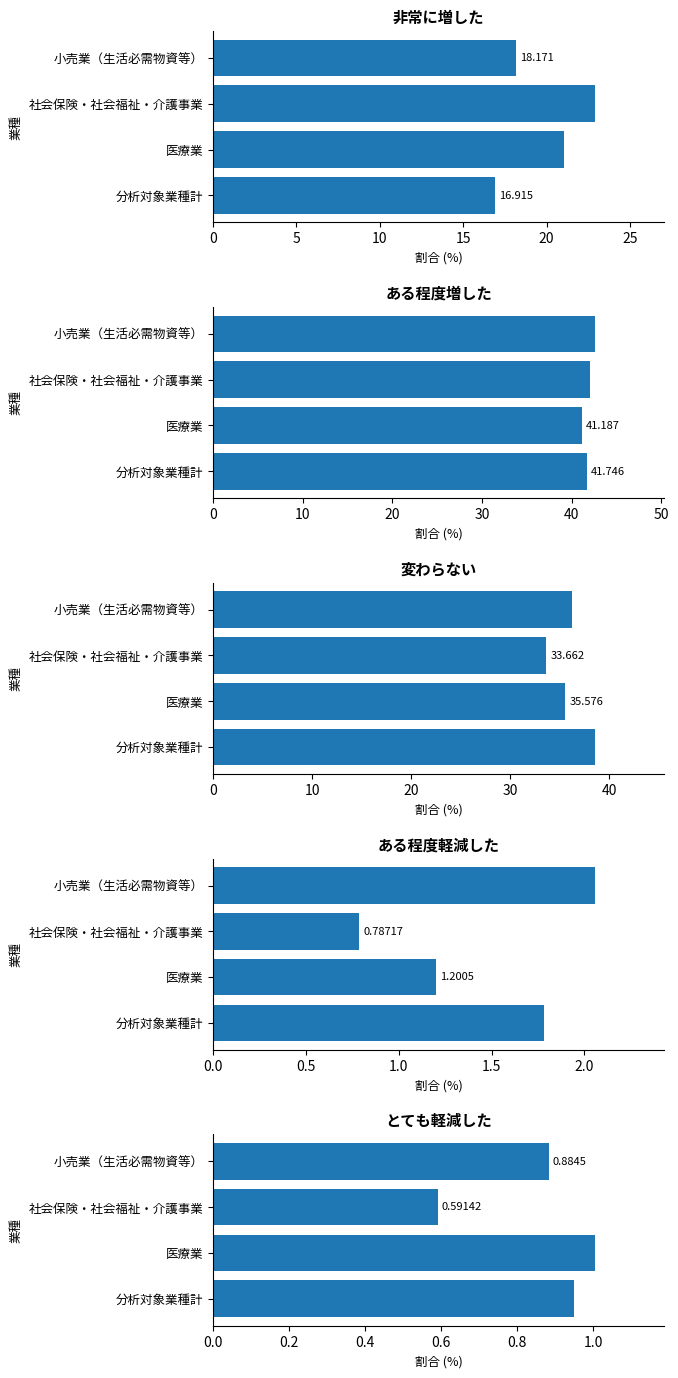

Rank the series at 医療業 from lowest to highest value.

とても軽減した, ある程度軽減した, 非常に増した, 変わらない, ある程度増した